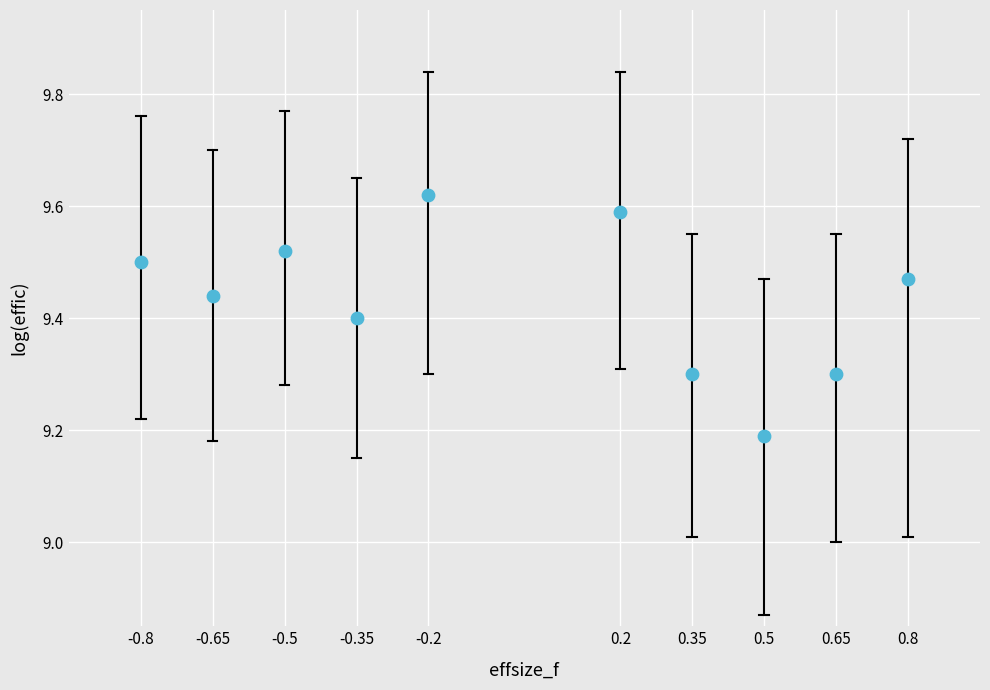

What is the range of X values (max minus min)?

1.6